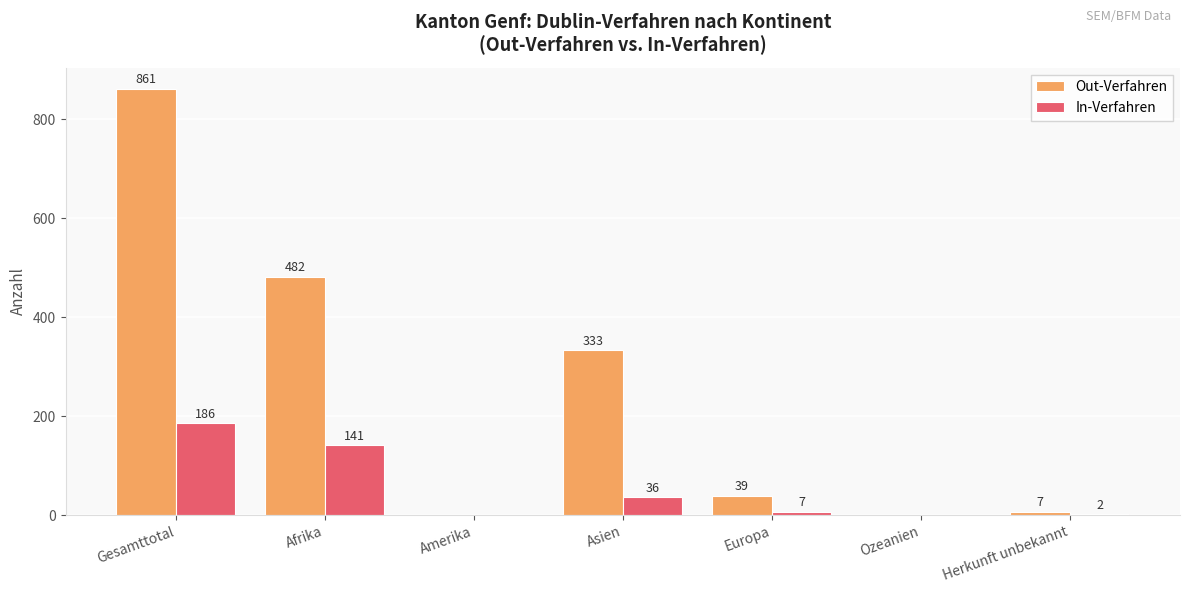

What is the total value across all series at Afrika?

623